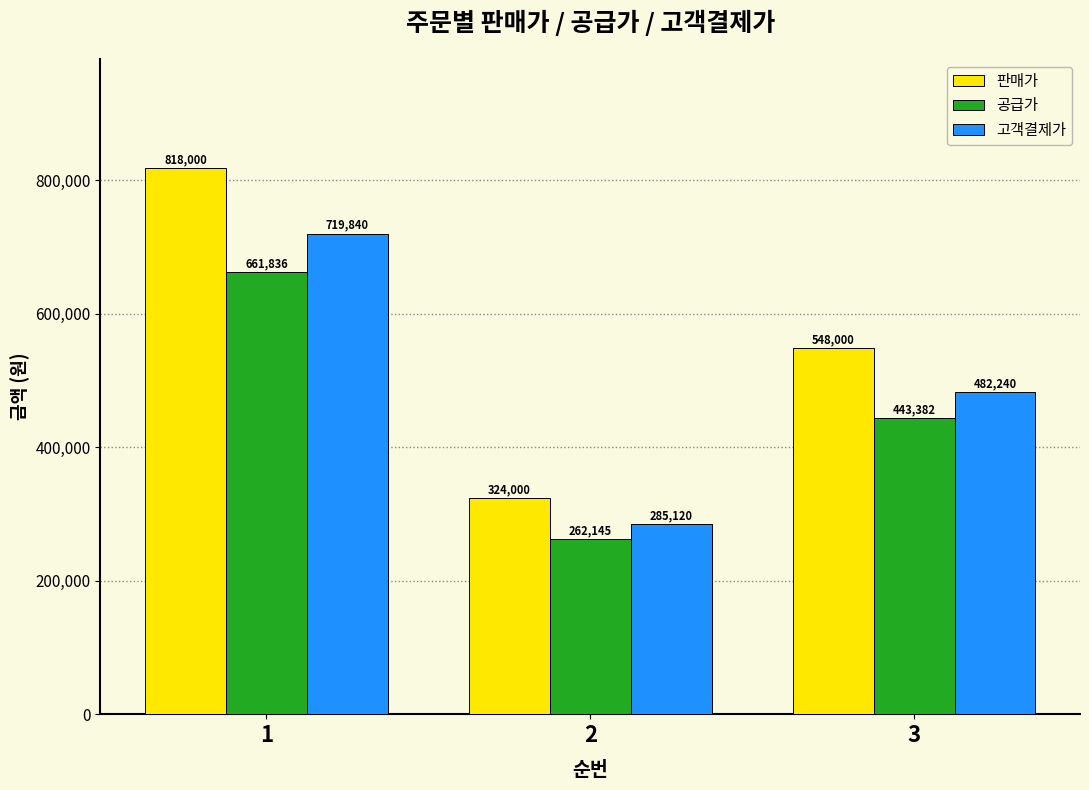

Where is 판매가 nearest to the value 571000?

3